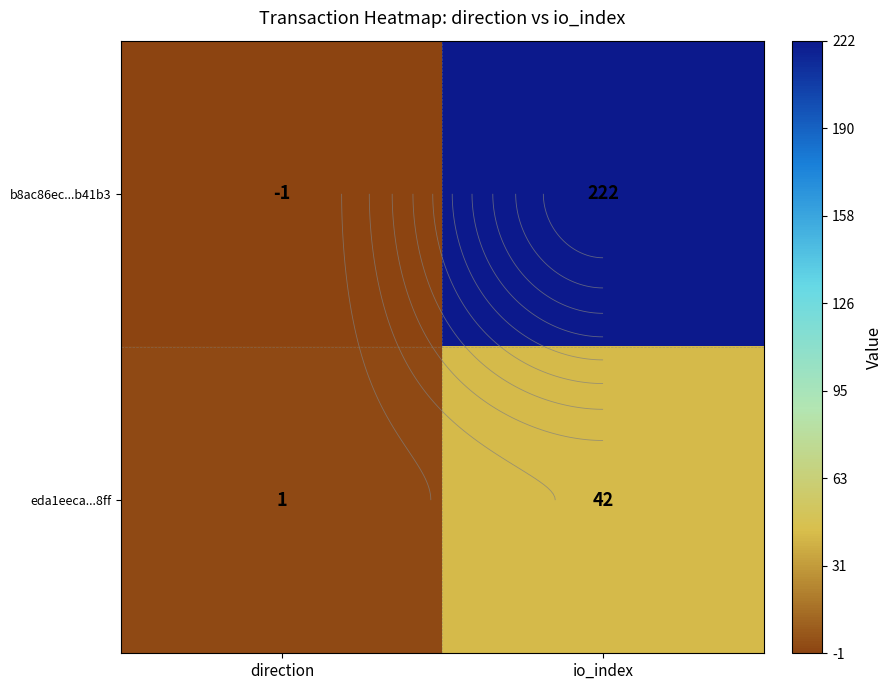

True or false: eda1eeca...8ff has a value of 17 at io_index.

False